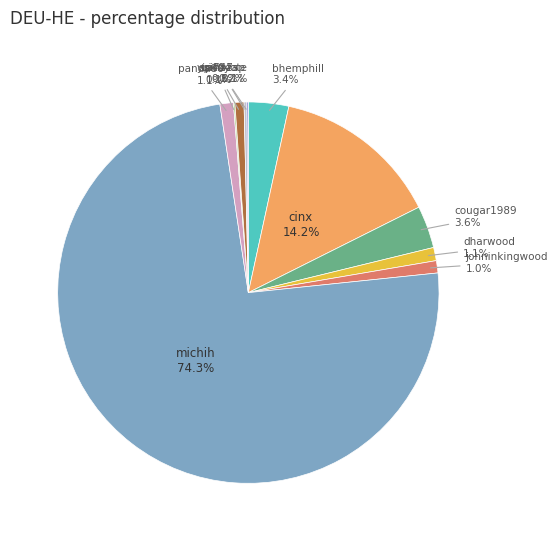

Which has a higher value, cinx or panda80?

cinx